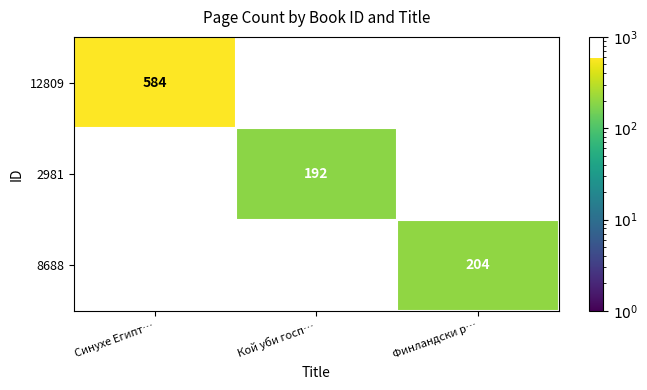

True or false: 2981 has a value of 0 at Синухе Египт….

True